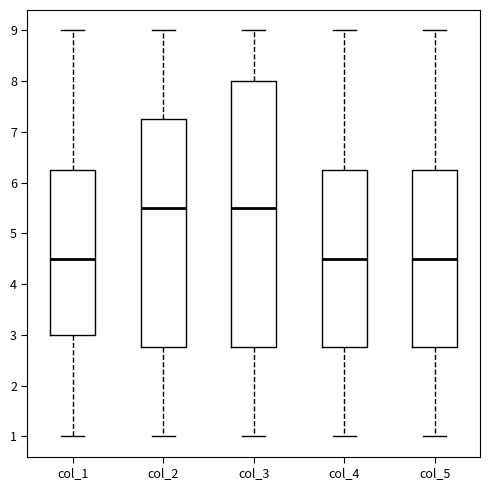

Reading left to right, read every box against the y-axis: the position of its median line, the range the box covers, and the ends of its whiskers. The values are not printed on the chart, so give them approximately, as read against the axis.

col_1: median 4.5, box 3.0 to 6.3, whiskers 1.0 to 9.0
col_2: median 5.5, box 2.8 to 7.3, whiskers 1.0 to 9.0
col_3: median 5.5, box 2.8 to 8.0, whiskers 1.0 to 9.0
col_4: median 4.5, box 2.8 to 6.3, whiskers 1.0 to 9.0
col_5: median 4.5, box 2.8 to 6.3, whiskers 1.0 to 9.0